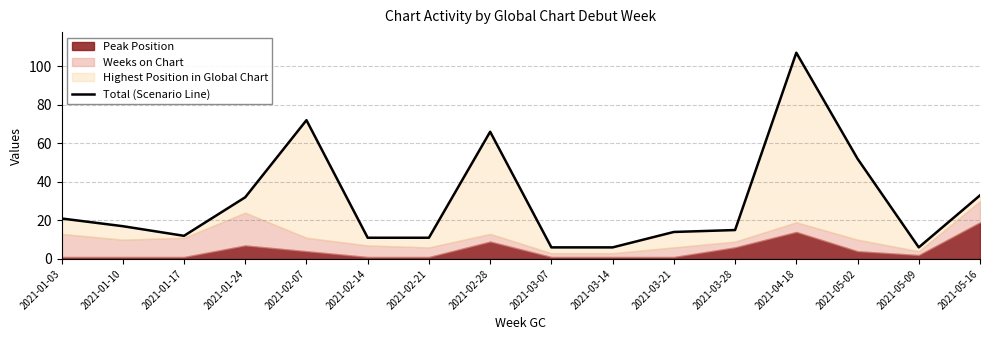

Which label corresponds to the largest value in the chart?

2021-04-18